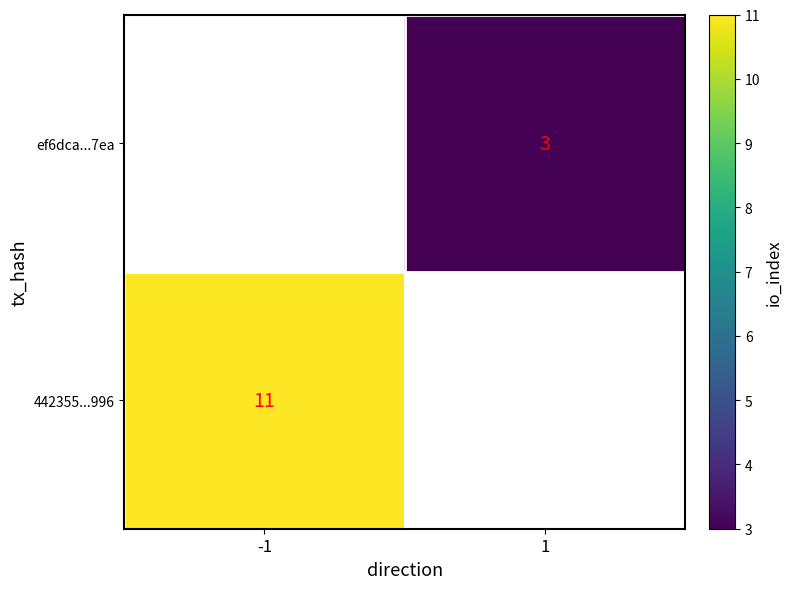

What is the minimum value shown in the chart?

3.0